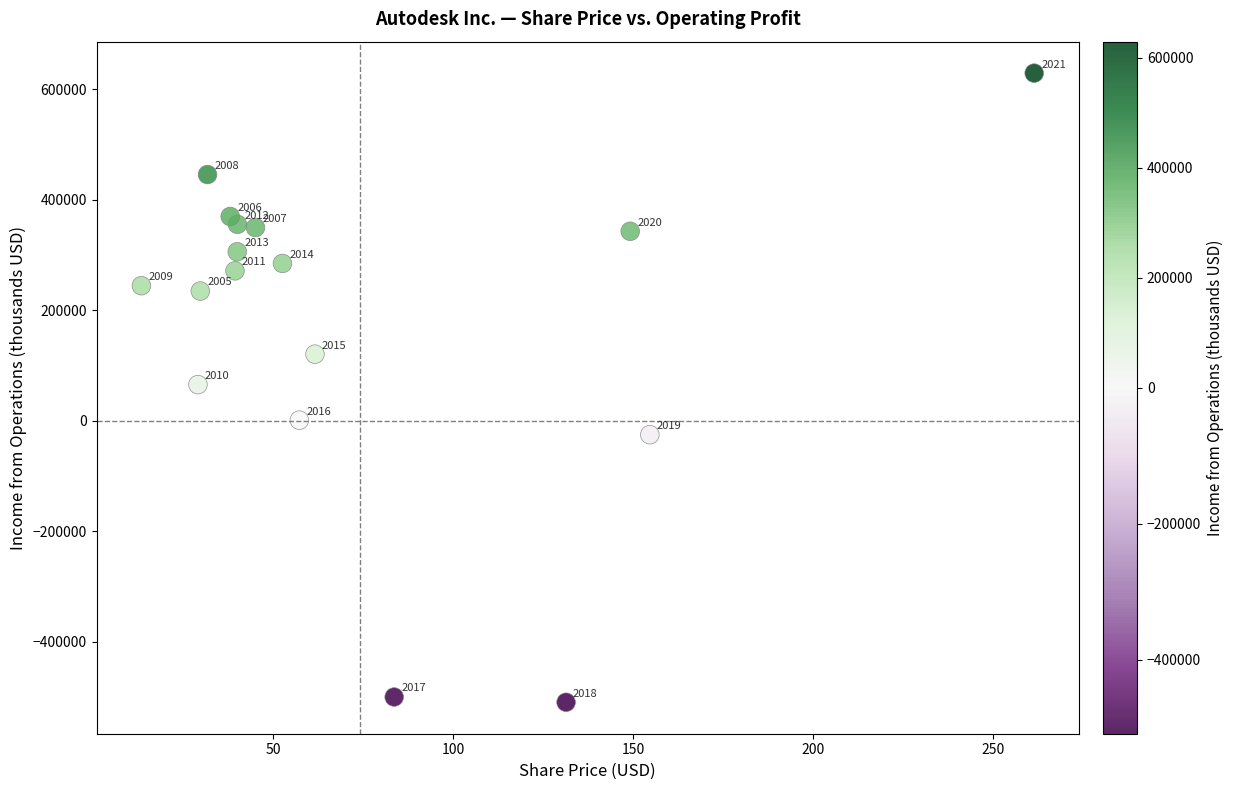

What is the range of Y values (max minus min)?

1138200